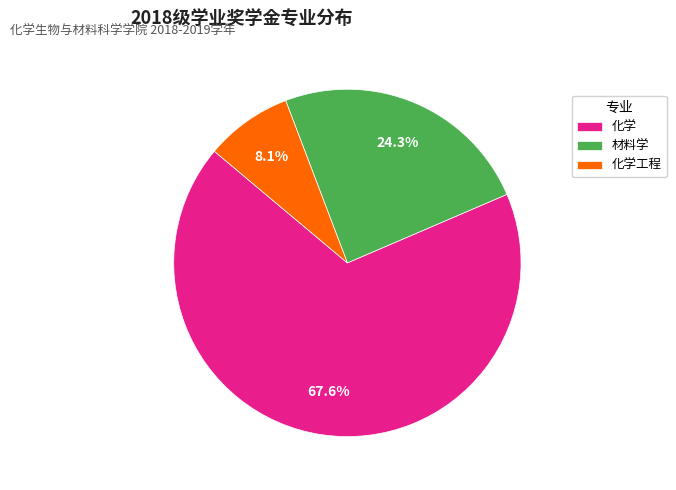

What is the majority slice?

化学